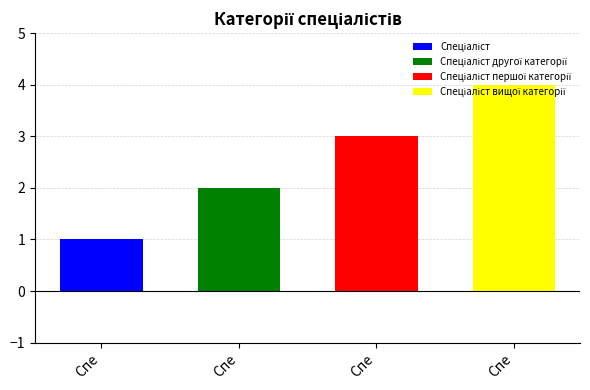

What is the ratio of the value at Спеціаліст першої категорії to the value at Спеціаліст?

3.0